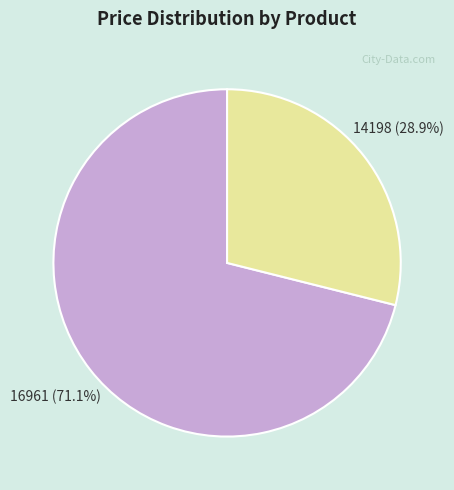

To the nearest percent, what is the average slice percentage?

50%